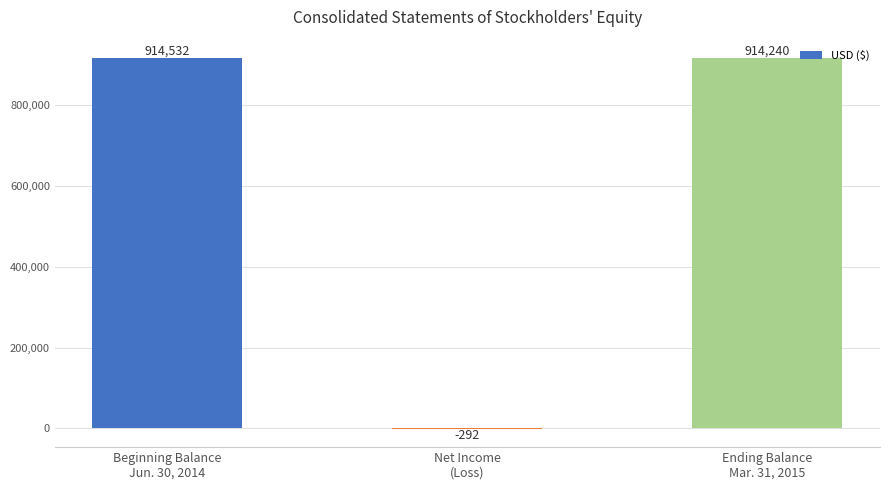

How many categories are shown in the chart?

3